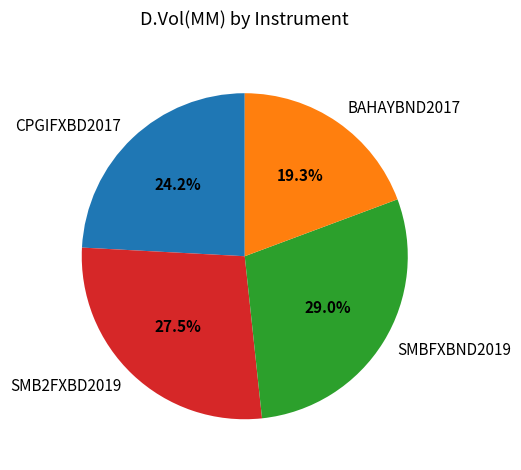

What is the smallest slice in the pie chart?

BAHAYBND2017